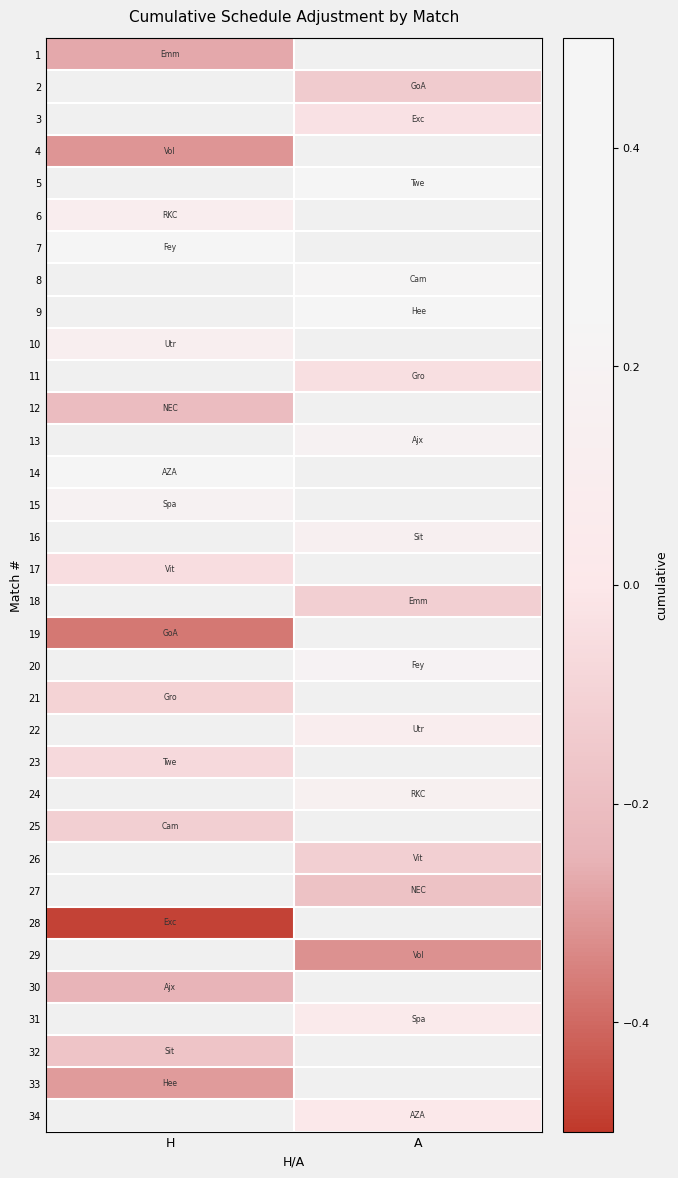

Which category has the highest value across all series?

H